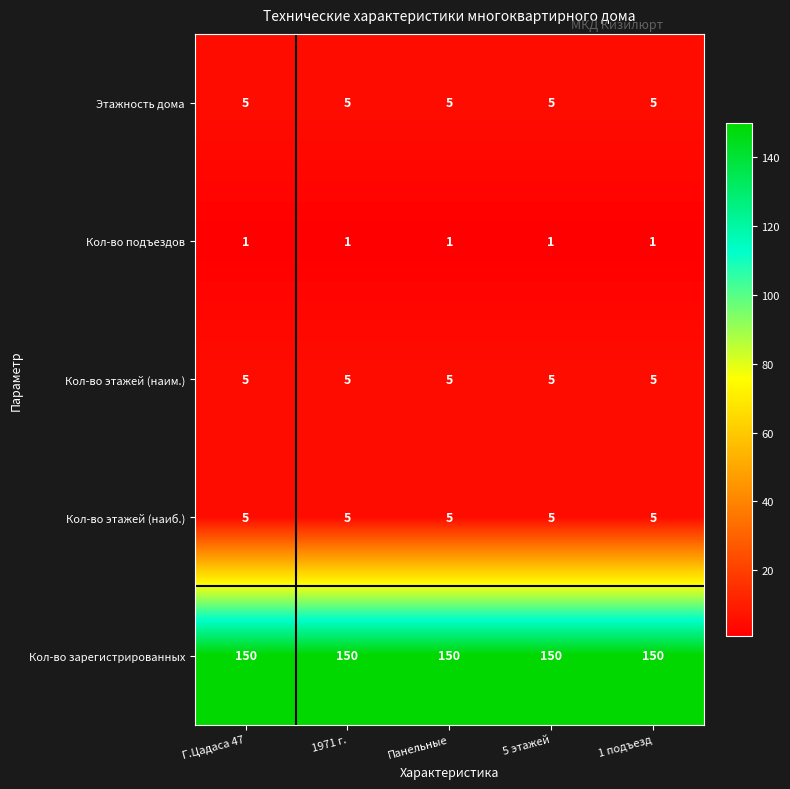

What is the total value across all series at Панельные?

166